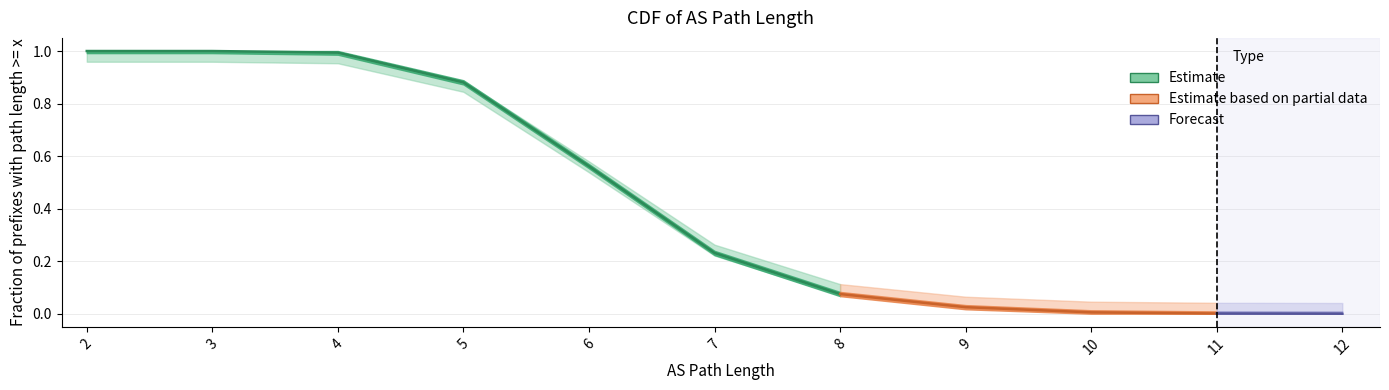

At which label is the value closest to 0?

12